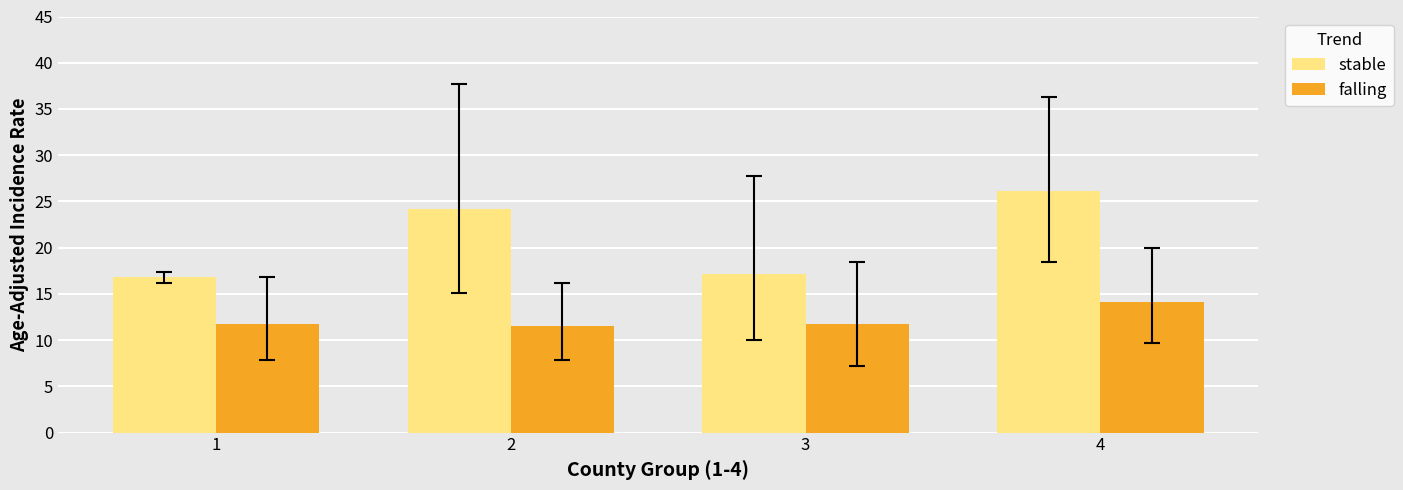

Count the number of data series in this chart.

2